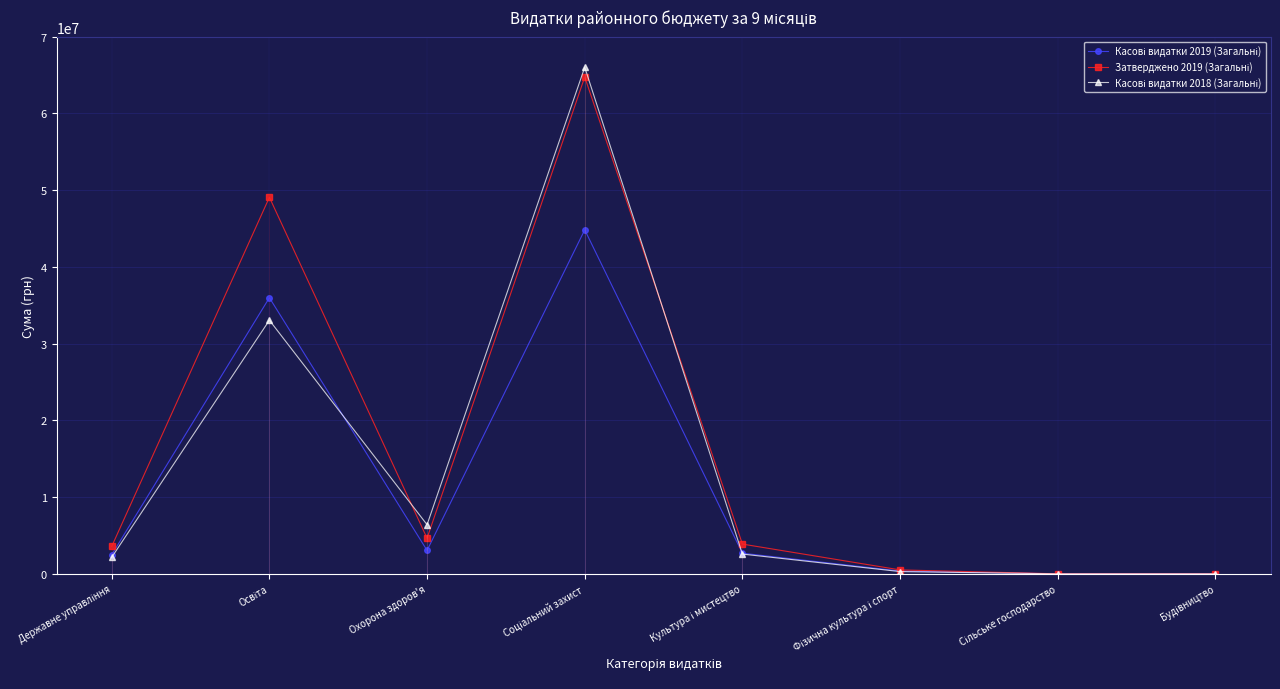

What is the label of the 2nd point from the right?

Сільське господарство